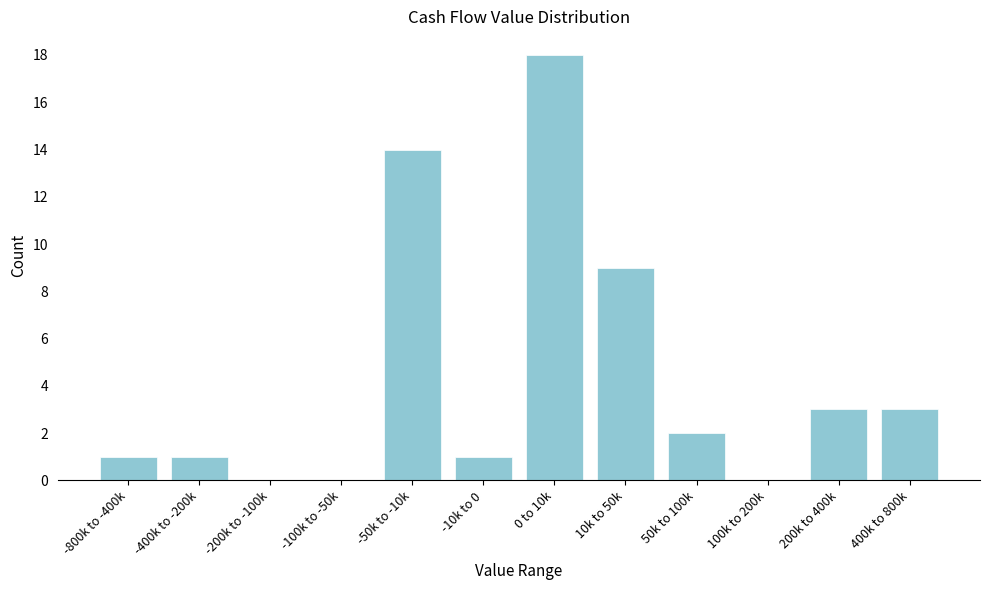

Reading left to right, list all the values displayed in this chart.

-800k to -400k=1	-400k to -200k=1	-200k to -100k=0	-100k to -50k=0	-50k to -10k=14	-10k to 0=1	0 to 10k=18	10k to 50k=9	50k to 100k=2	100k to 200k=0	200k to 400k=3	400k to 800k=3